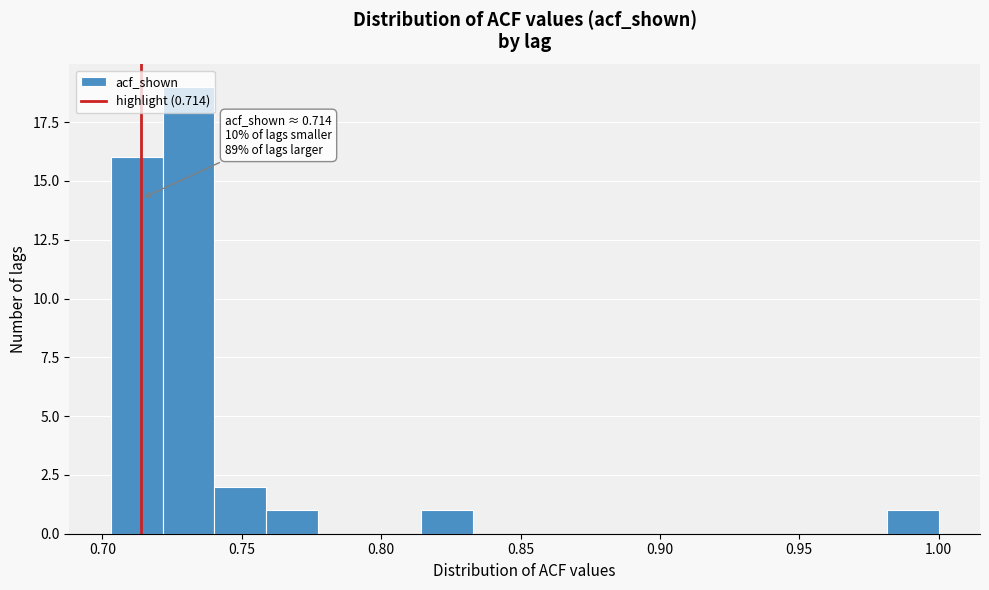

Read against the x-axis, roughly where is the centre of the tallest bar?

0.730